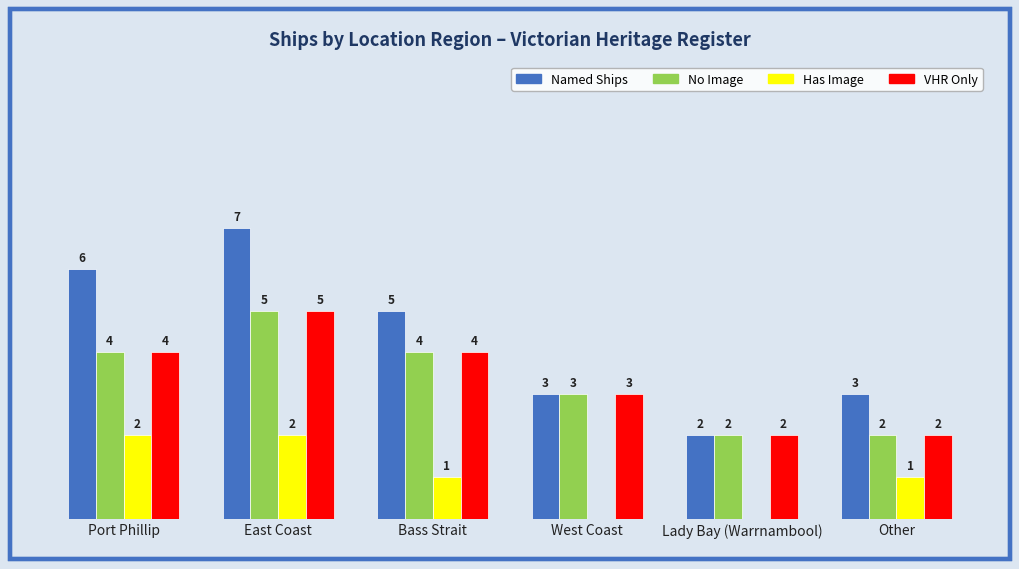

At which category does the chart reach its peak across all series?

East Coast